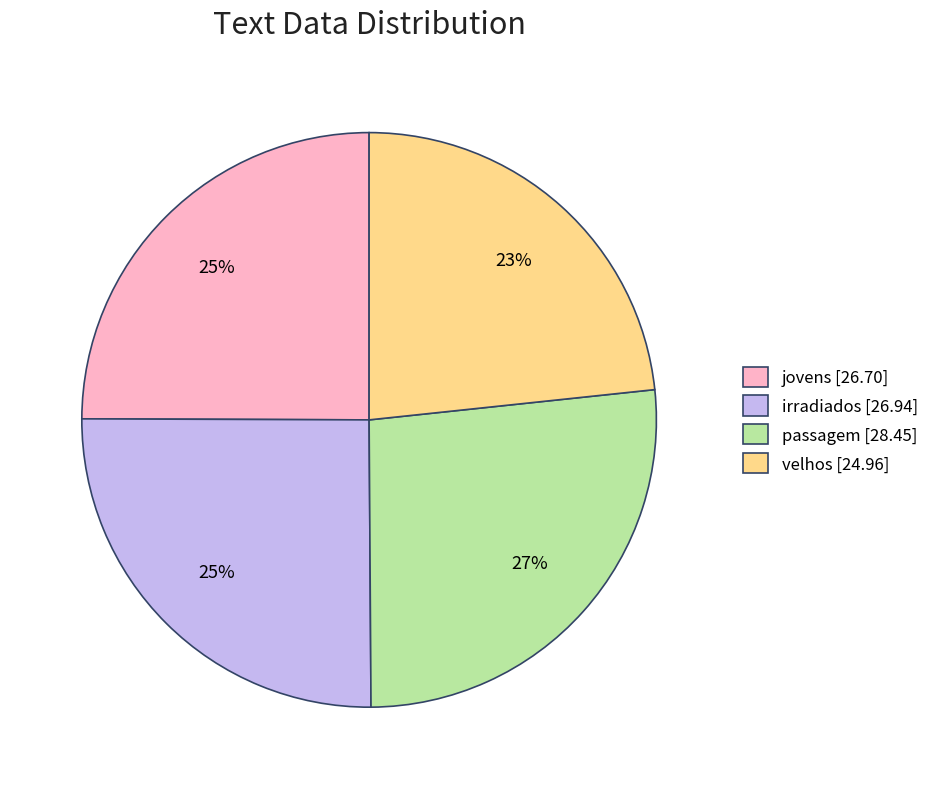

The velhos slice represents 28% of the pie. True or false?

False